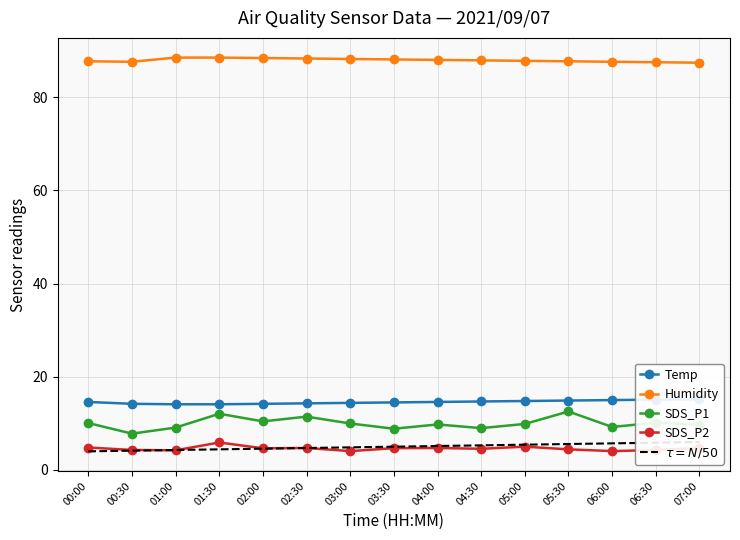

What is the difference between the maximum and minimum values in the SDS_P1 series?

4.8